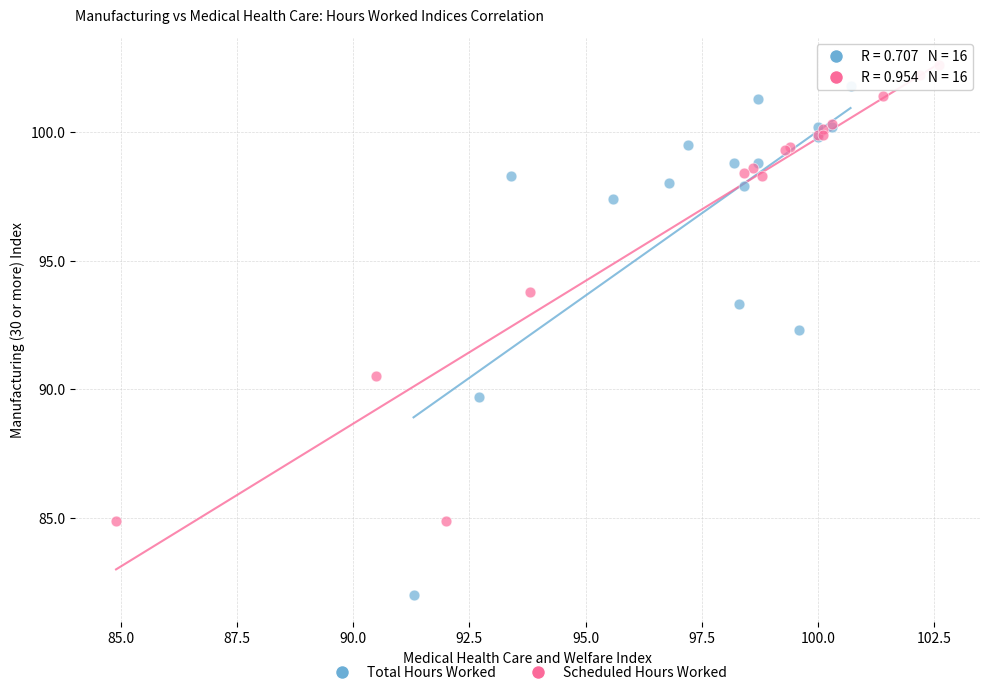

Which series contains the highest Y value?

Scheduled Hours Worked